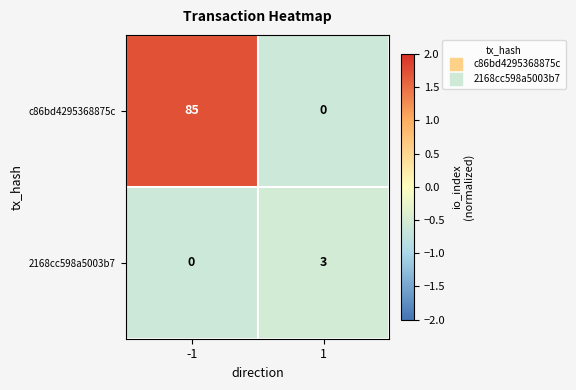

What is the difference between the maximum and minimum values in the c86bd4295368875c series?

85